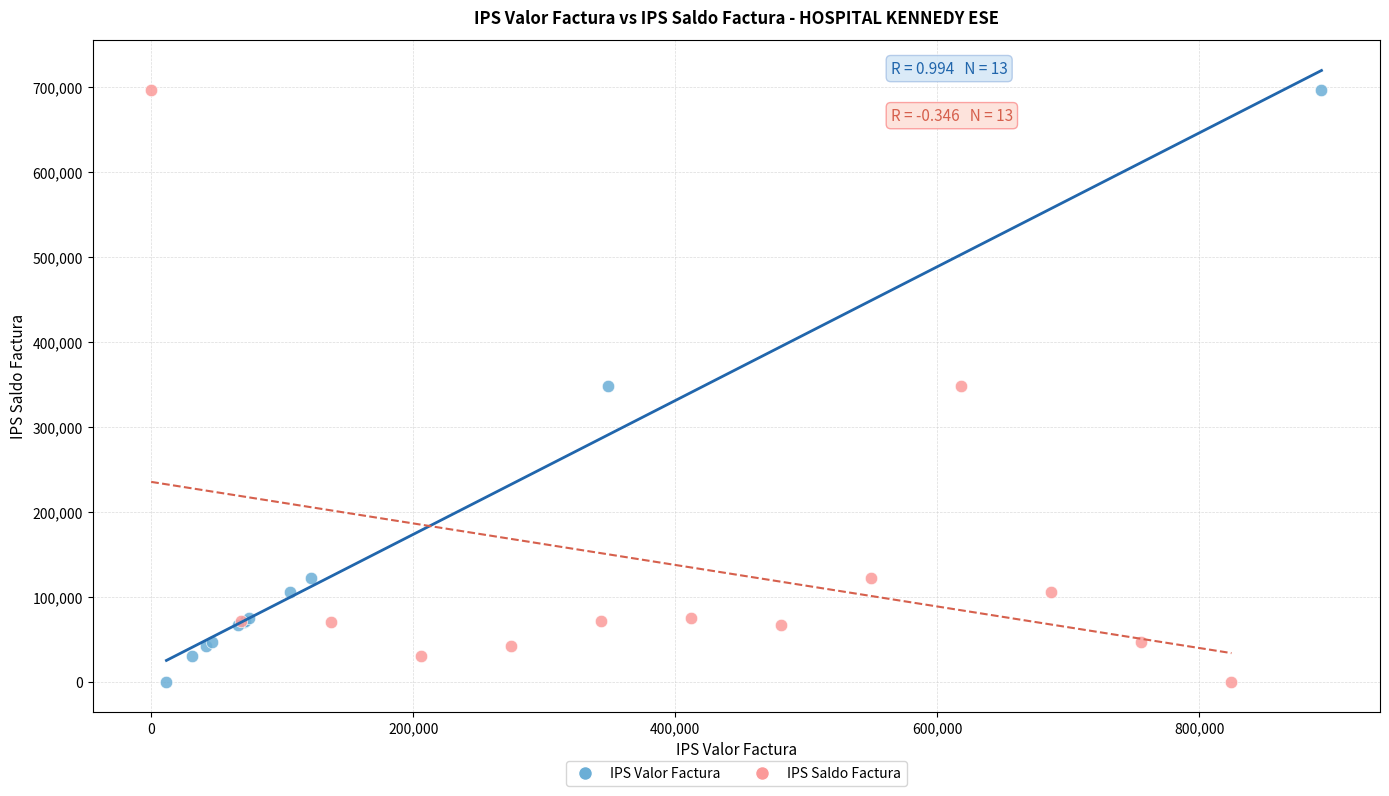

What are all the series names shown in the legend?

IPS Valor Factura, IPS Saldo Factura